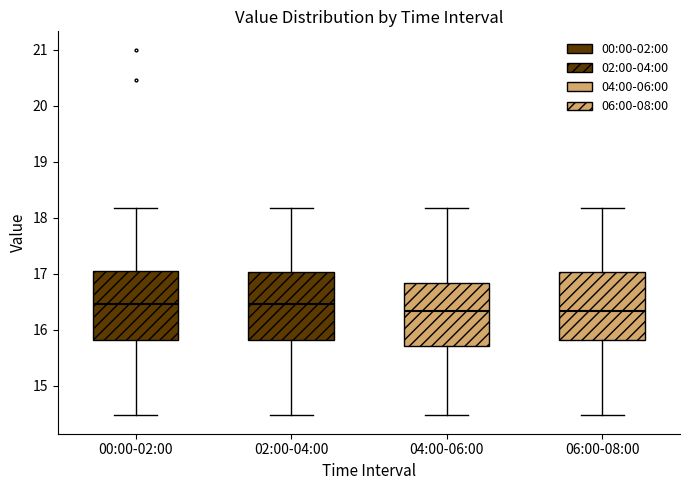

Reading left to right, transcribe this box plot: for each box, give where its median line is, the range the box spans, and where its two whiskers end, as read against the y-axis. The values are not printed on the chart, so give them approximately, as read against the axis.

00:00-02:00: median 16.5, box 15.8 to 17.1, whiskers 14.5 to 18.2
02:00-04:00: median 16.5, box 15.8 to 17.0, whiskers 14.5 to 18.2
04:00-06:00: median 16.3, box 15.7 to 16.8, whiskers 14.5 to 18.2
06:00-08:00: median 16.3, box 15.8 to 17.0, whiskers 14.5 to 18.2